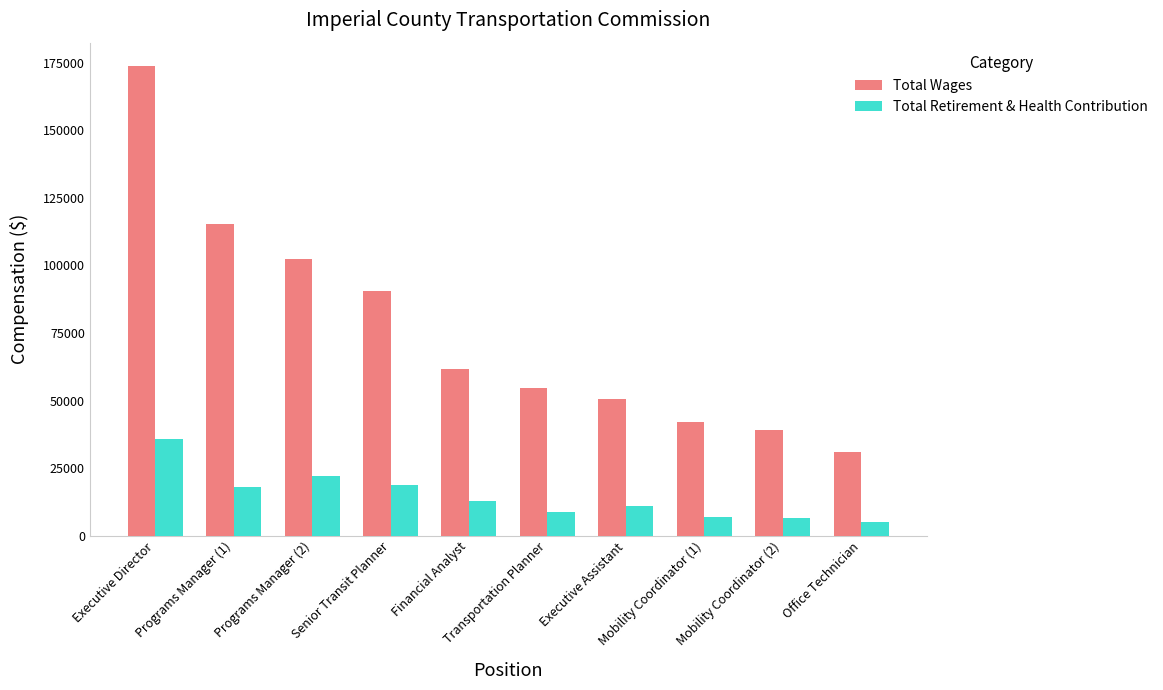

Count the number of categories in the chart.

10